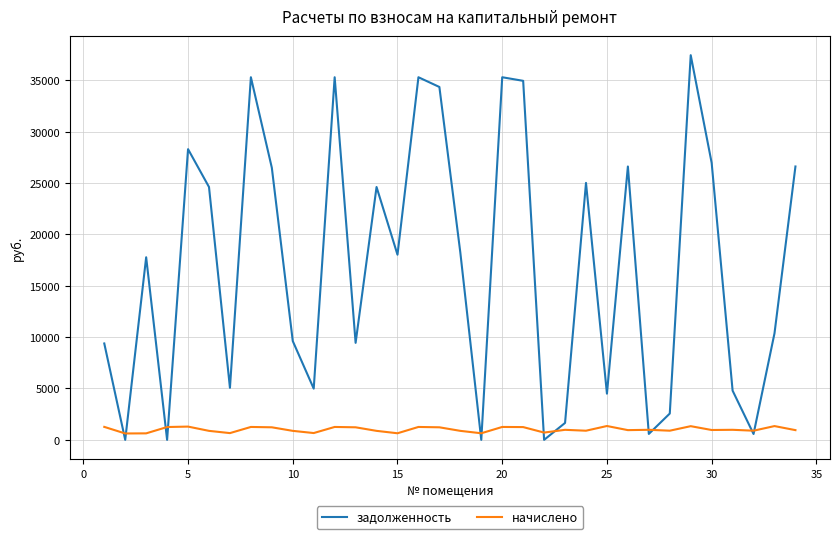

Rank the series by their average value, from lowest to highest.

начислено, задолженность